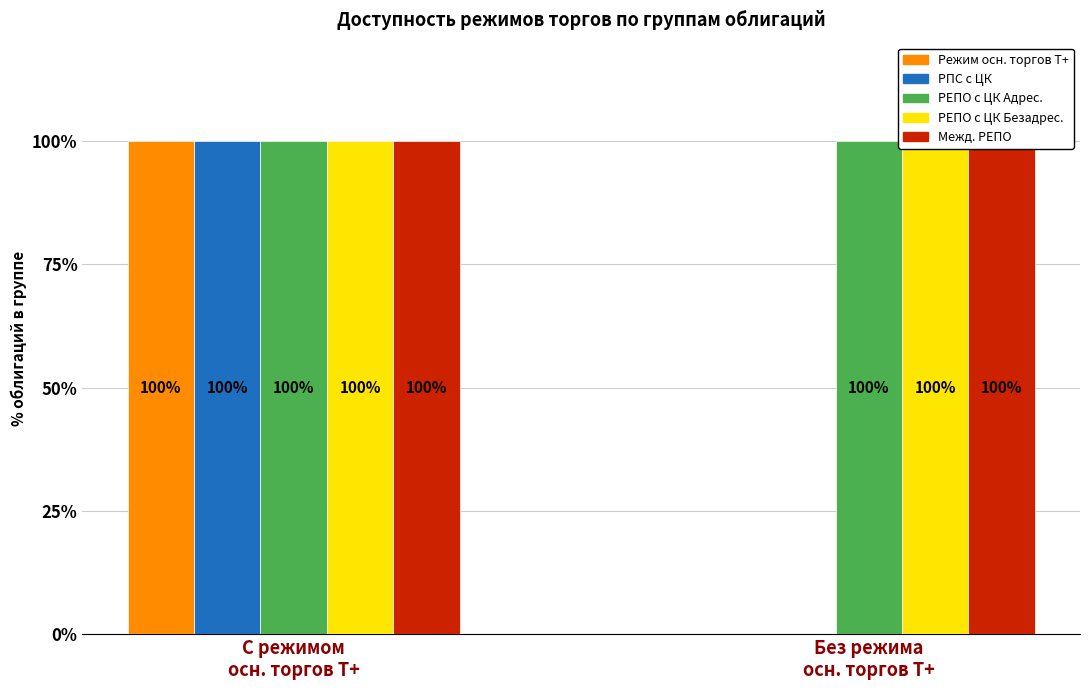

Reading left to right, what are all the values shown in this chart?

Режим осн. торгов Т+: 100	0
РПС с ЦК: 100	0
РЕПО с ЦК Адрес.: 100	100
РЕПО с ЦК Безадрес.: 100	100
Межд. РЕПО: 100	100